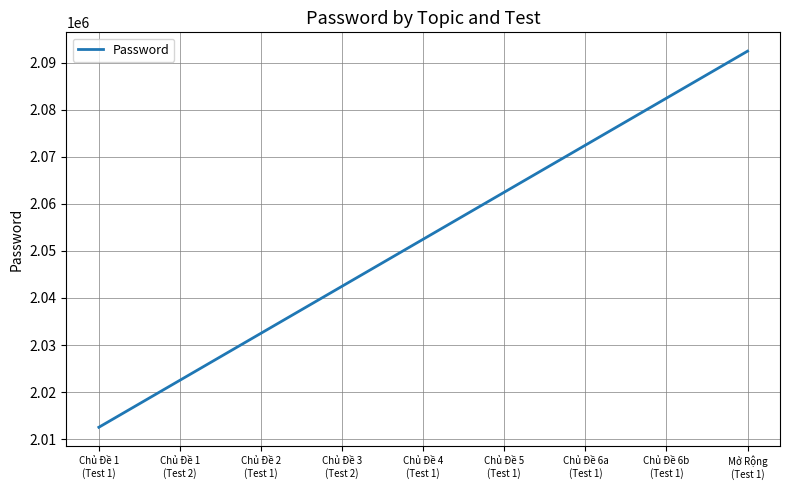

Reading left to right, extract all data points from this chart.

Chủ Đề 1
(Test 1)=2012503	Chủ Đề 1
(Test 2)=2022503	Chủ Đề 2
(Test 1)=2032503	Chủ Đề 3
(Test 2)=2042503	Chủ Đề 4
(Test 1)=2052503	Chủ Đề 5
(Test 1)=2062503	Chủ Đề 6a
(Test 1)=2072503	Chủ Đề 6b
(Test 1)=2082503	Mở Rộng
(Test 1)=2092503